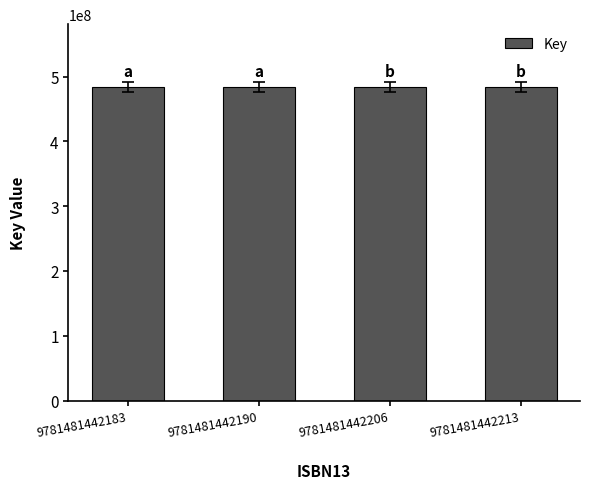

The value at 9781481442206 is 484129124. True or false?

True